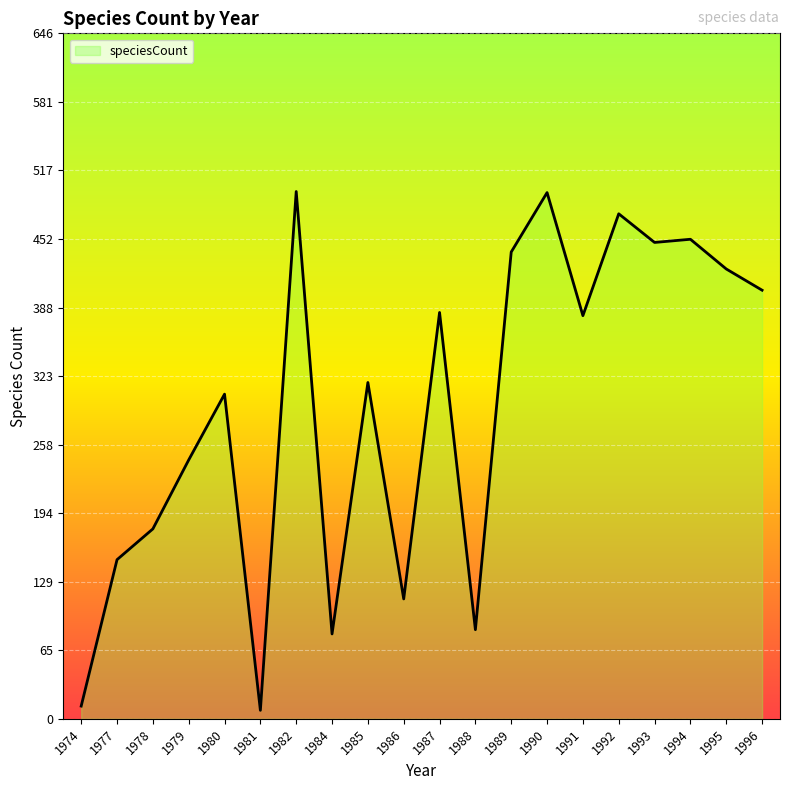

What is the sum of all values?

5894